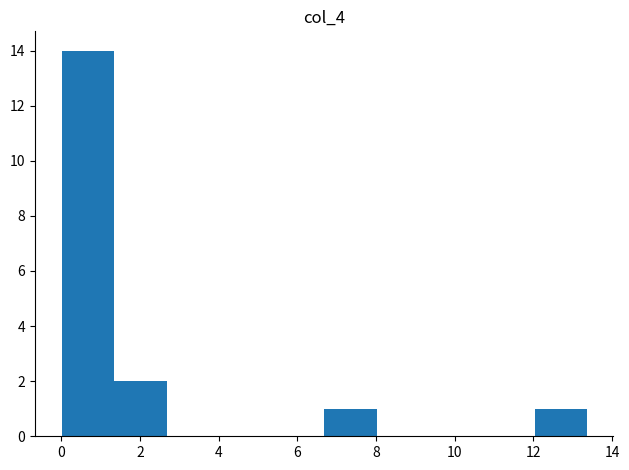

What is the height of the bar covering 1.4 to 2.6 on the x-axis? Neither the bar edges nor the heights are printed on the chart, so give them approximately, as read against the axes.

2